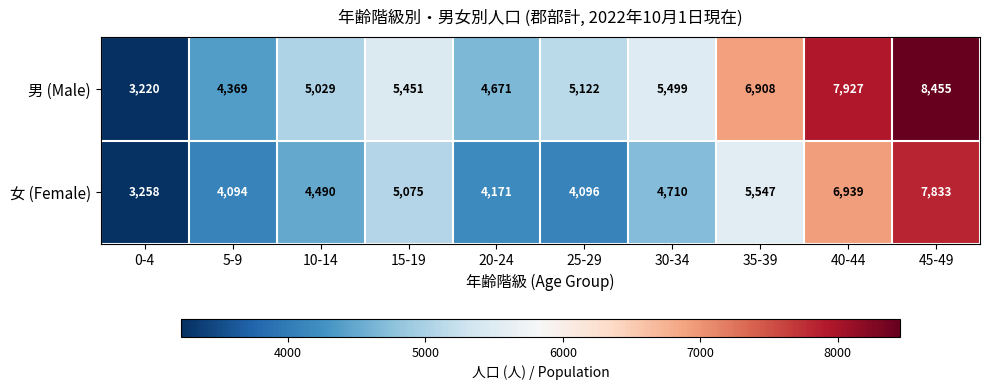

At how many categories does at least one series exceed 4589?

8